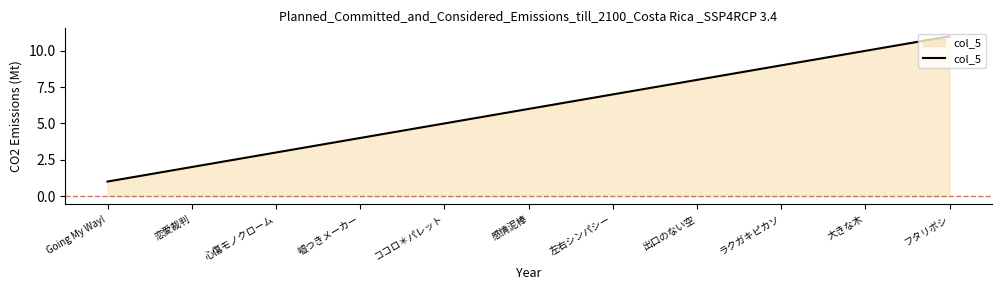

How many lines are shown in the chart?

1